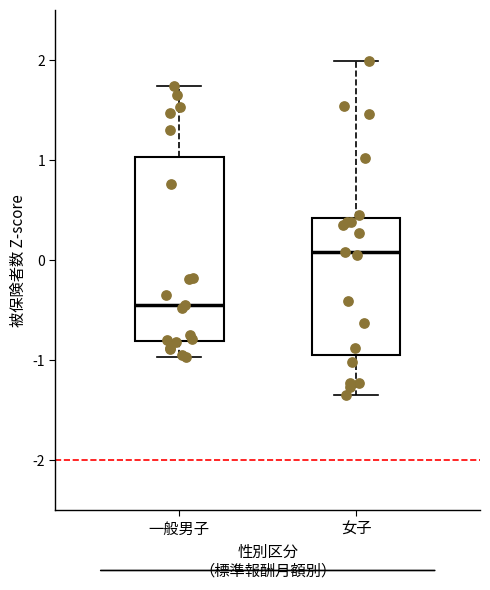

Reading left to right, read every box against the y-axis: the position of its median line, the range the box covers, and the ends of its whiskers. The values are not printed on the chart, so give them approximately, as read against the axis.

一般男子: median -0.5, box -0.8 to 1.0, whiskers -1.0 to 1.7
女子: median 0.1, box -0.9 to 0.4, whiskers -1.3 to 2.0